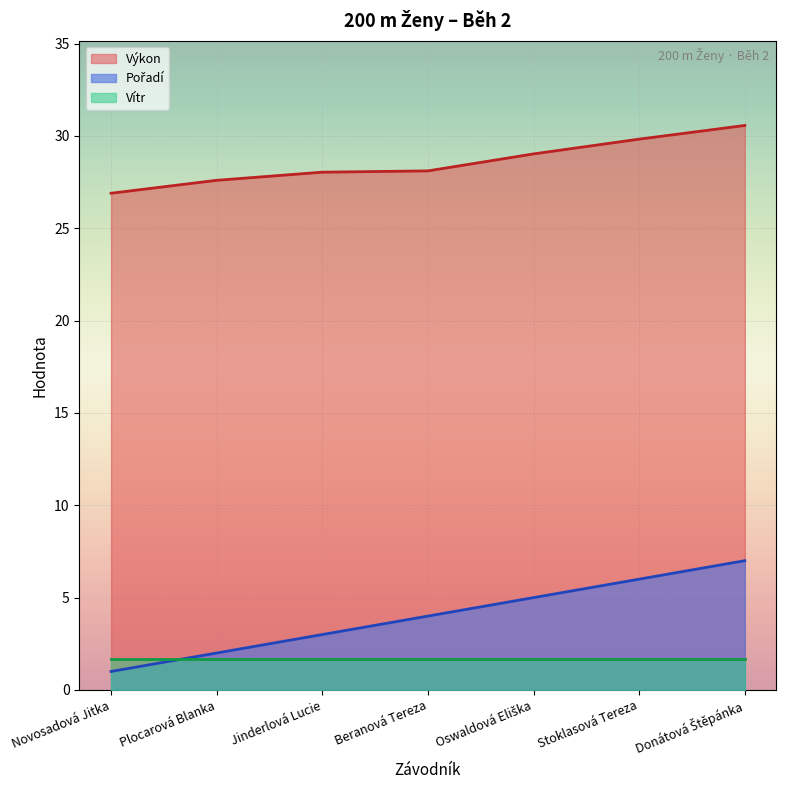

Is it true that Výkon equals 47.7 at Plocarová Blanka?

False